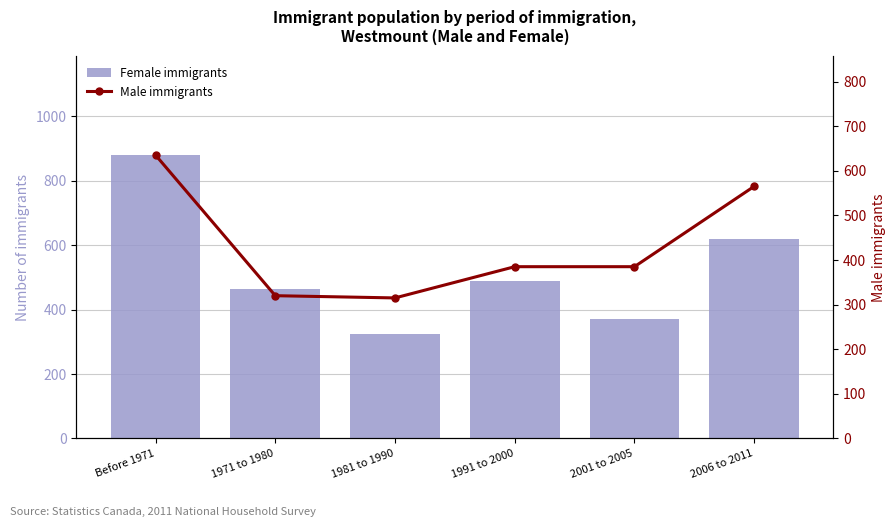

Which series has the largest range (max minus min)?

Female immigrants